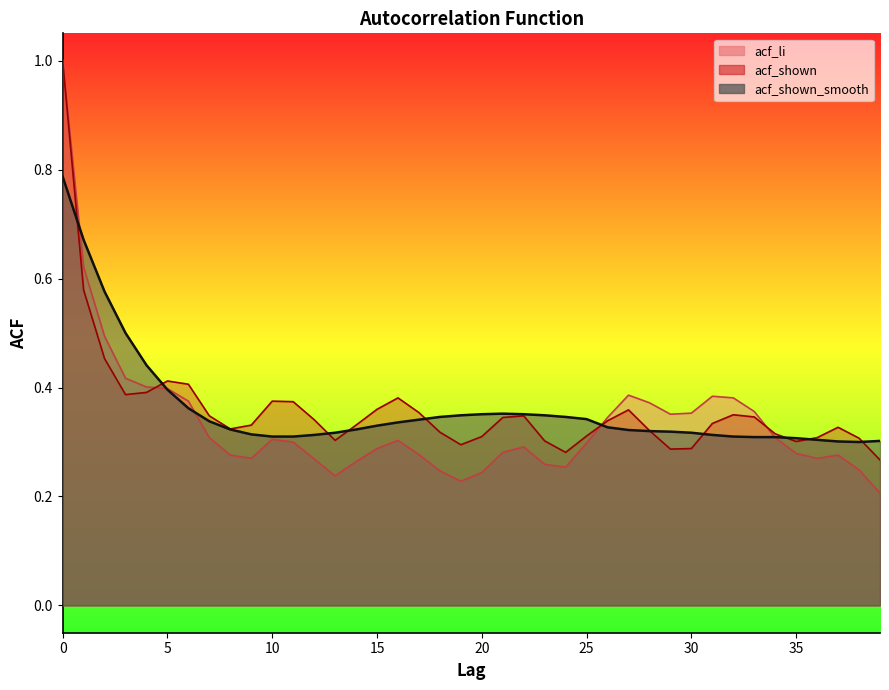

Where is acf_li nearest to the value 0?

39